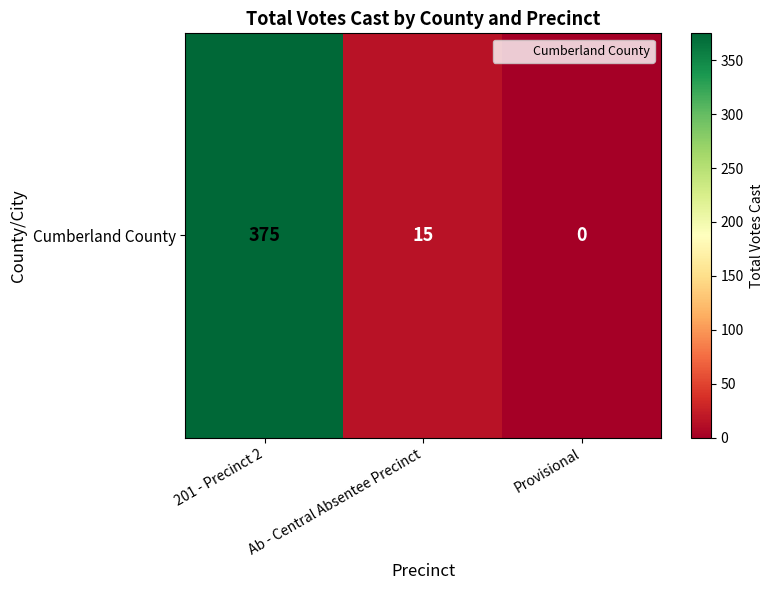

Is it true that the value at Ab - Central Absentee Precinct is 15?

True